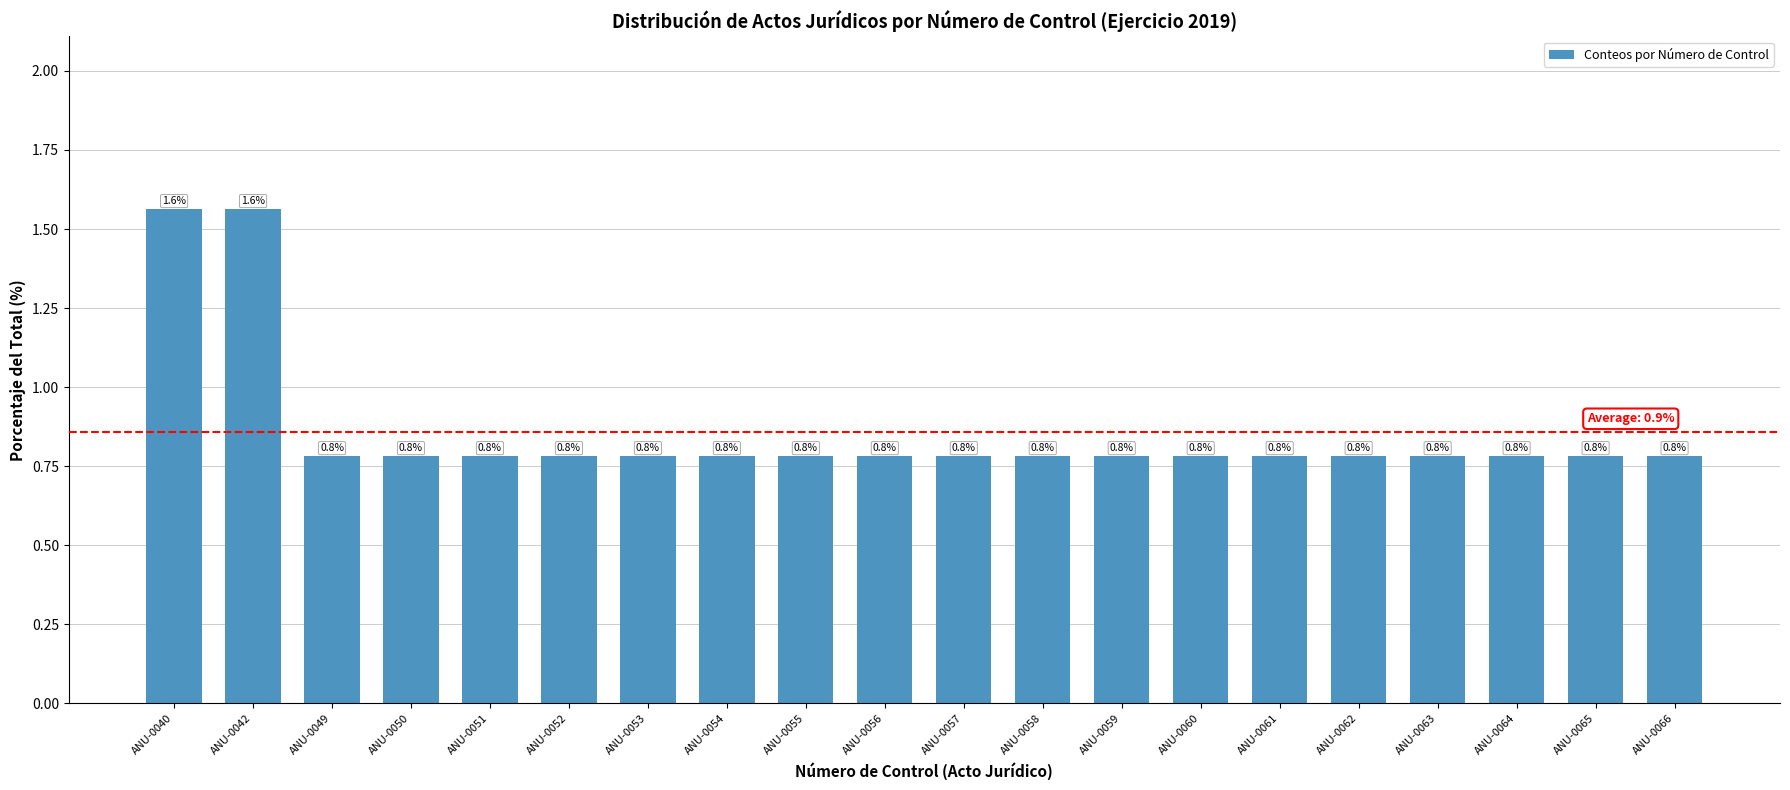

What is the sum of the values at ANU-0066 and ANU-0053?

1.6